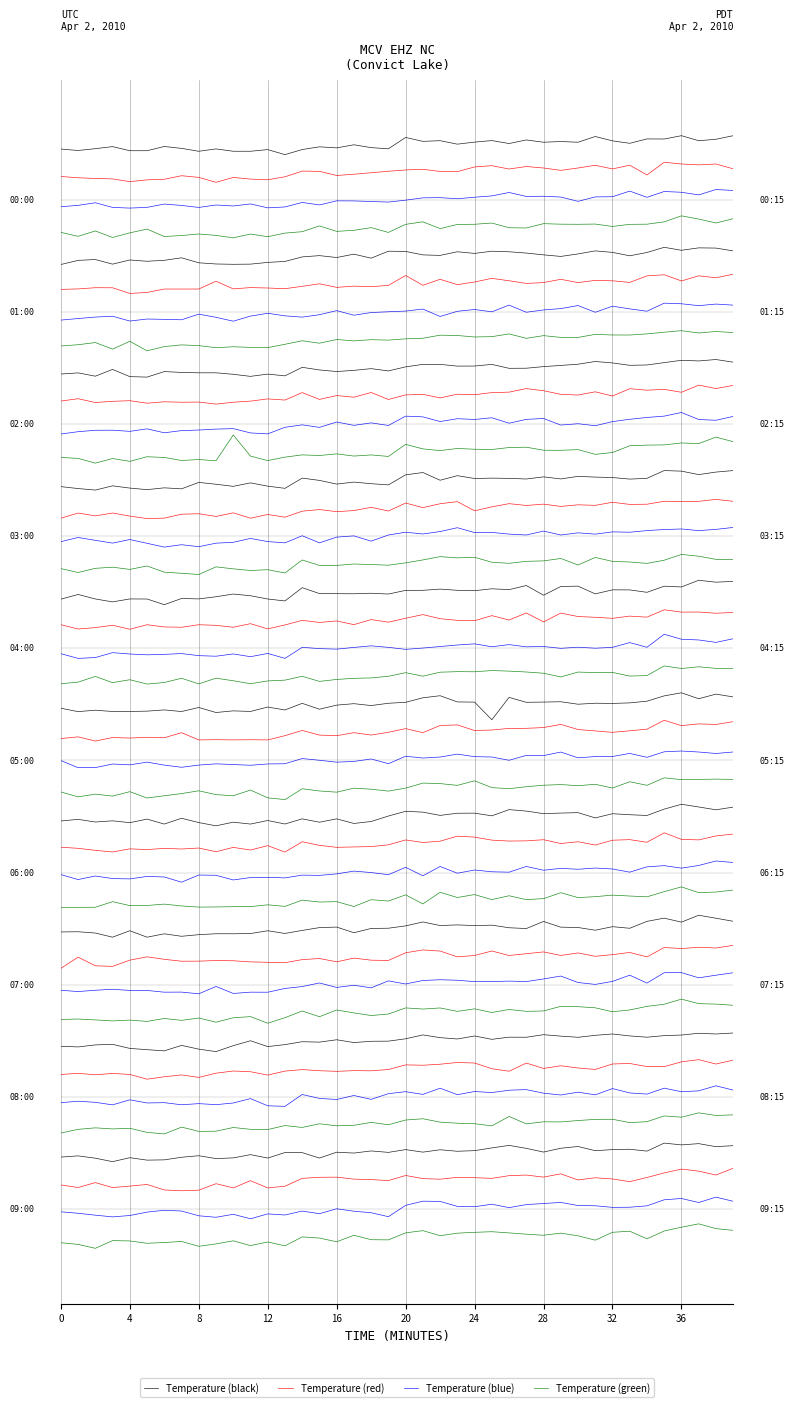

Which series has the largest range (max minus min)?

Temperature (green)